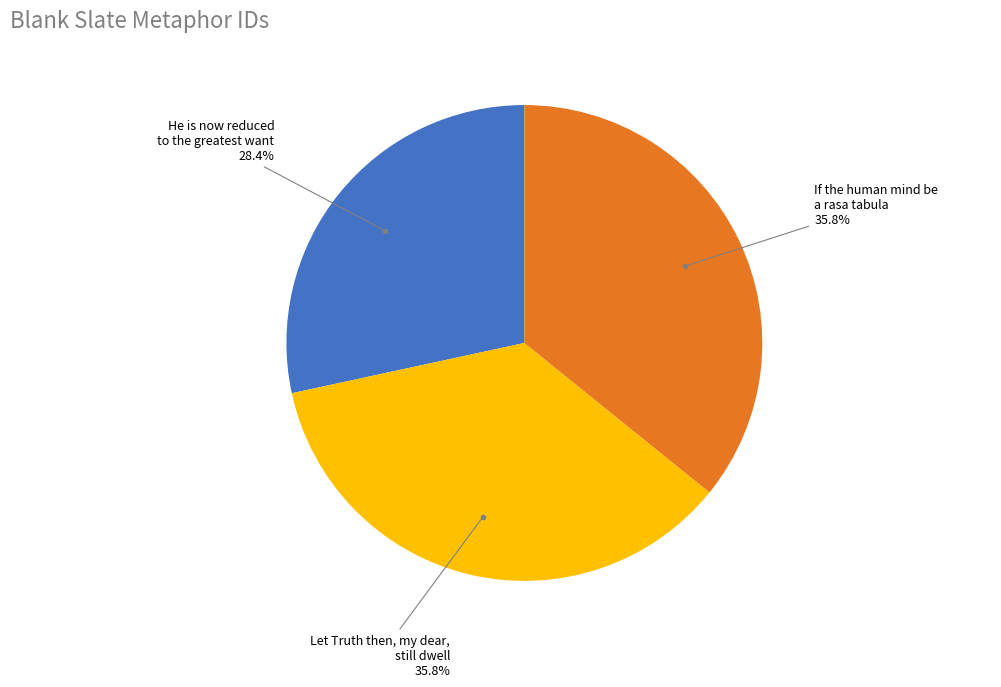

Is there a majority slice in this chart?

No